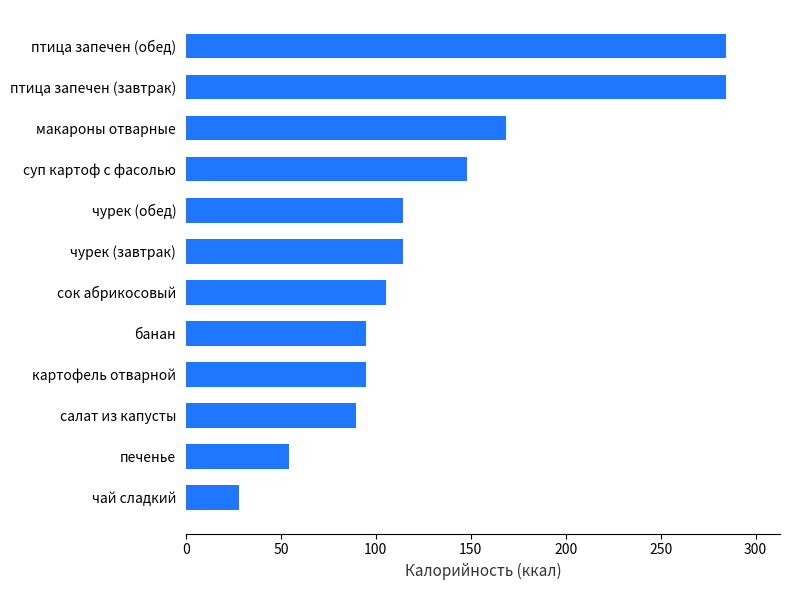

What value does the data have at сок абрикосовый?

105.6